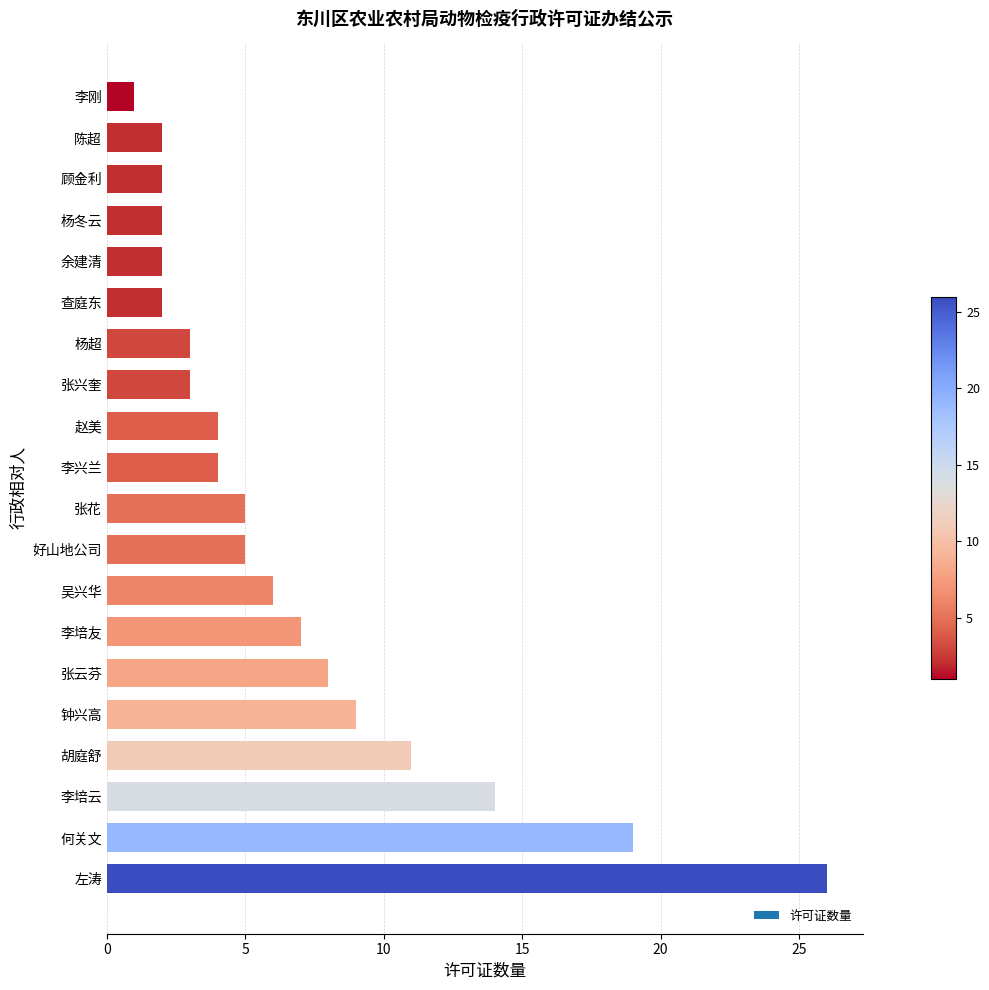

Count the number of categories in the chart.

20